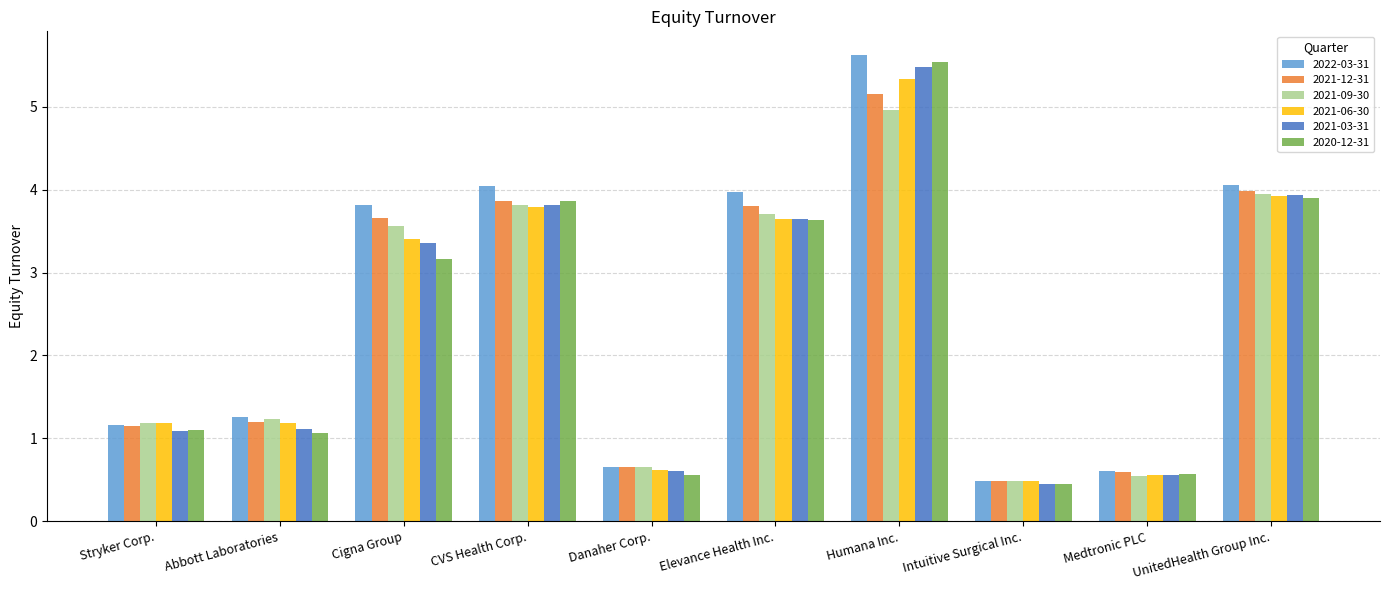

Which series has the largest total across all categories?

2022-03-31